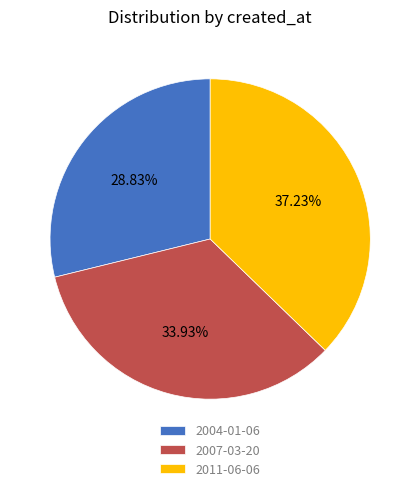

Do 2004-01-06 and 2007-03-20 together represent more than half of the pie?

Yes